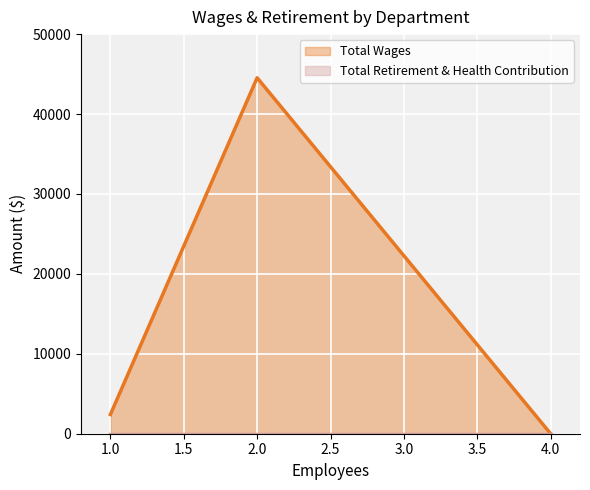

Between 1.0 and 2.0, which series saw the biggest shift?

Total Wages